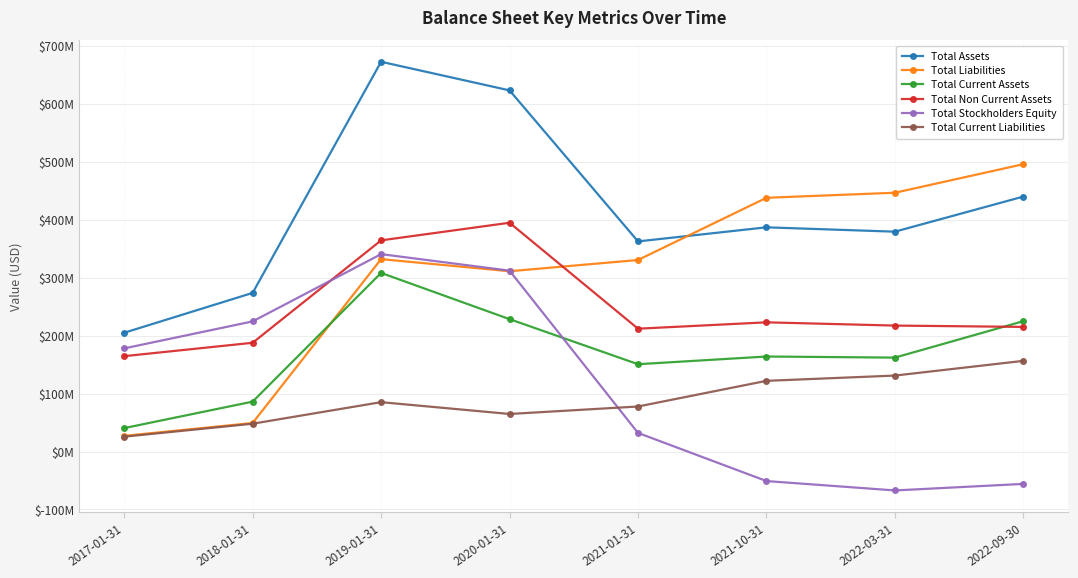

Reading left to right, list all the values displayed in this chart.

Total Assets: 2017-01-31=205000000	2018-01-31=273800000	2019-01-31=672800000	2020-01-31=623400000	2021-01-31=362700000	2021-10-31=387000000	2022-03-31=379500000	2022-09-30=440100000
Total Liabilities: 2017-01-31=27000000	2018-01-31=49200000	2019-01-31=332100000	2020-01-31=311200000	2021-01-31=330600000	2021-10-31=438000000	2022-03-31=446700000	2022-09-30=496000000
Total Current Assets: 2017-01-31=40400000	2018-01-31=86100000	2019-01-31=308300000	2020-01-31=228500000	2021-01-31=150700000	2021-10-31=164000000	2022-03-31=162100000	2022-09-30=225000000
Total Non Current Assets: 2017-01-31=164600000	2018-01-31=187700000	2019-01-31=364500000	2020-01-31=394900000	2021-01-31=212000000	2021-10-31=223000000	2022-03-31=217400000	2022-09-30=215100000
Total Stockholders Equity: 2017-01-31=178000000	2018-01-31=224600000	2019-01-31=340700000	2020-01-31=312200000	2021-01-31=32100000	2021-10-31=-51000000	2022-03-31=-67200000	2022-09-30=-55900000
Total Current Liabilities: 2017-01-31=25600000	2018-01-31=48000000	2019-01-31=85200000	2020-01-31=64800000	2021-01-31=77700000	2021-10-31=122000000	2022-03-31=131100000	2022-09-30=156500000